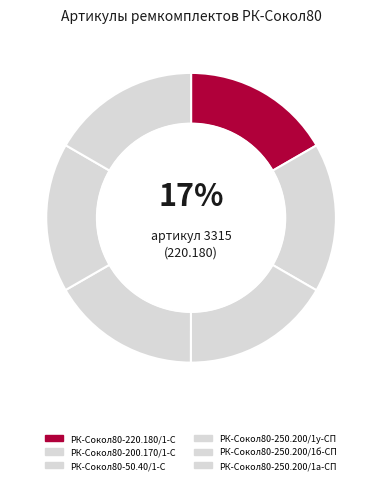

True or false: РК-Сокол80-250.200/1а-СП accounts for 17% of the total.

True